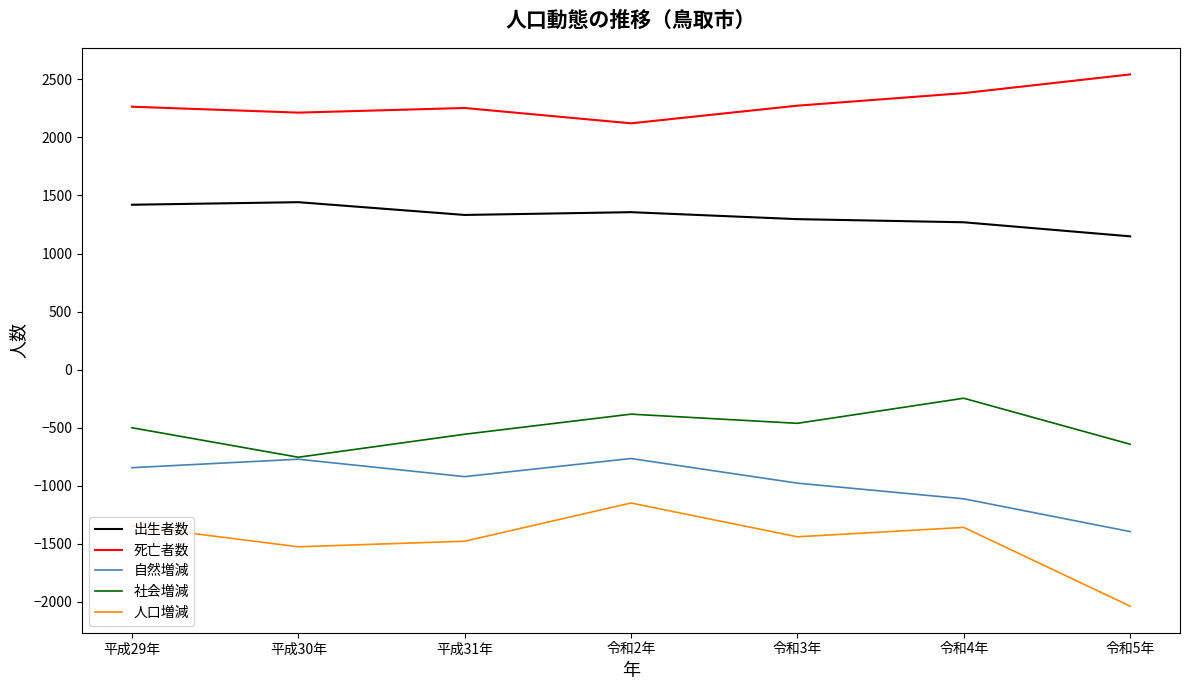

What is the minimum value for 自然増減?

-1394